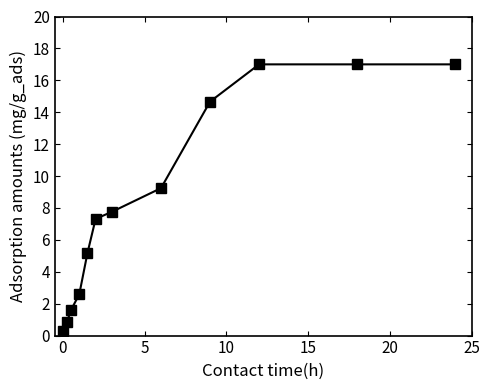

What is the value of the 12th point from the left?

17.0